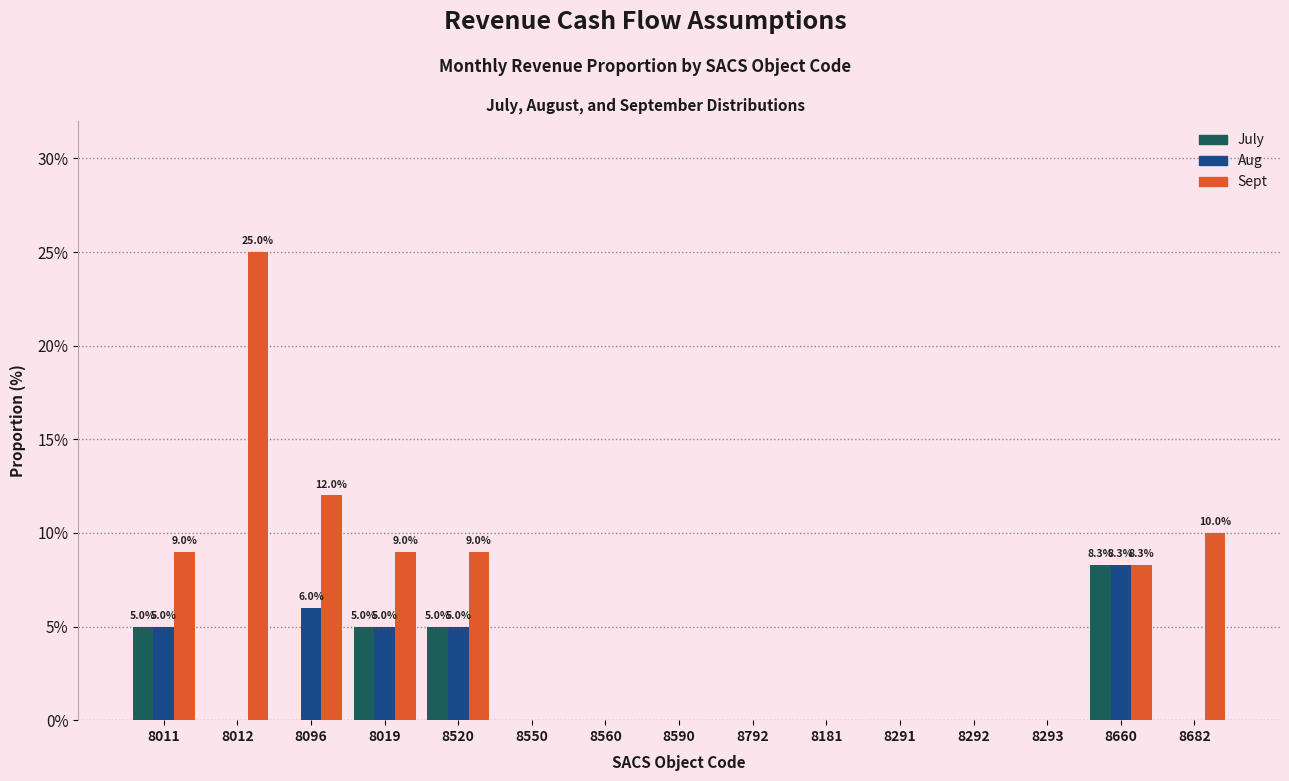

What is the sum of all July values?

23.3